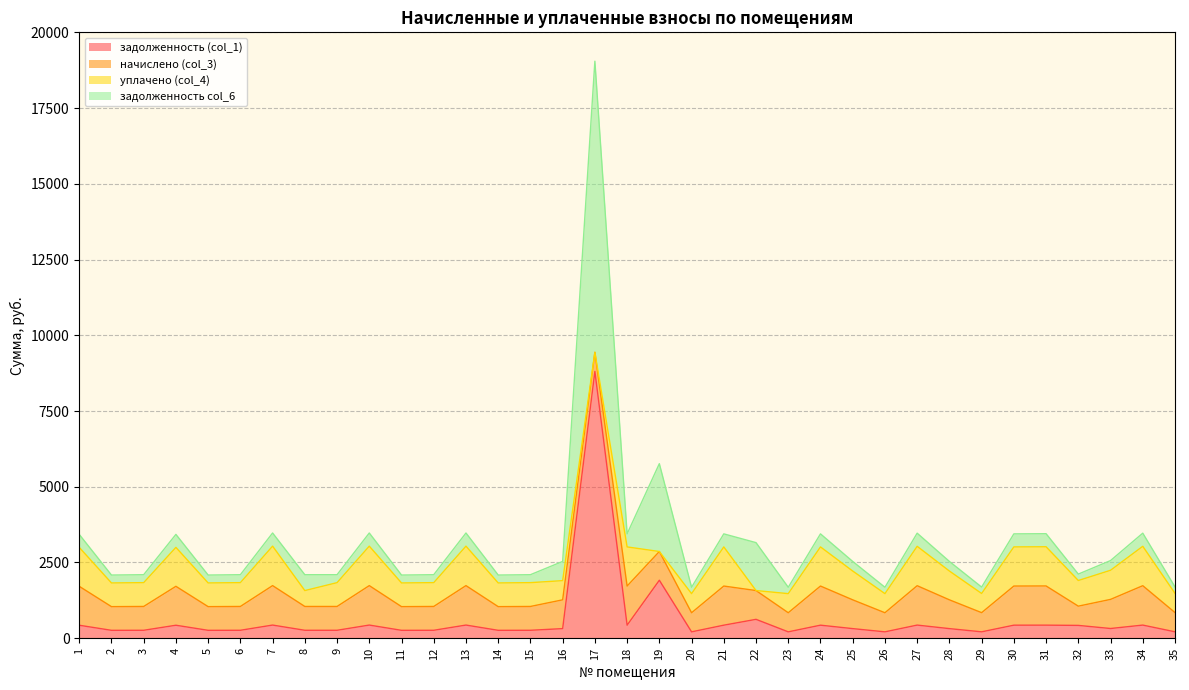

What is the sum of all задолженность (col_1) values?

21886.4